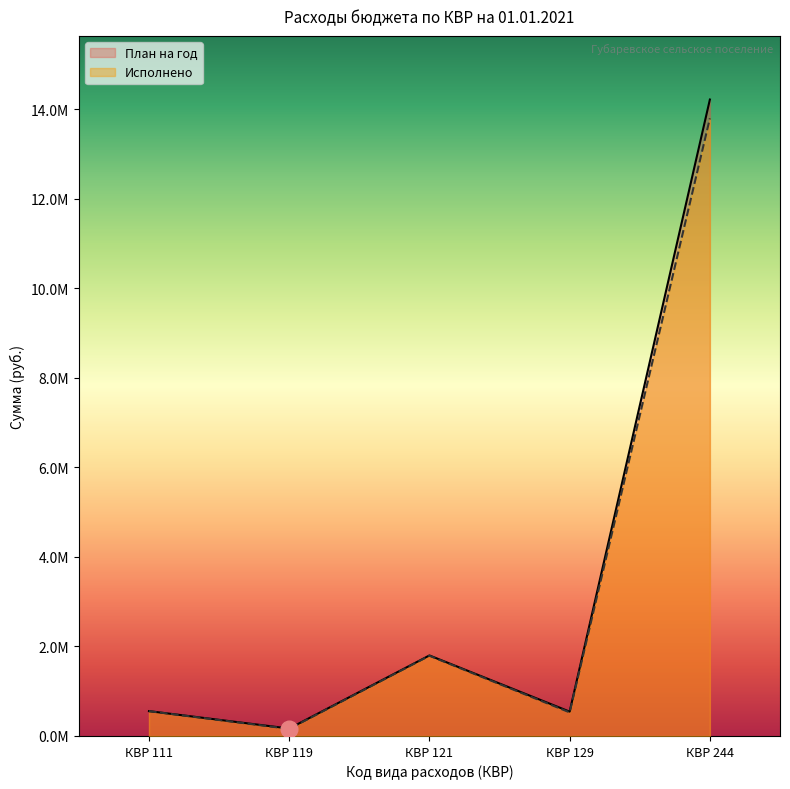

Between КВР 119 and КВР 129, which is larger?

КВР 129